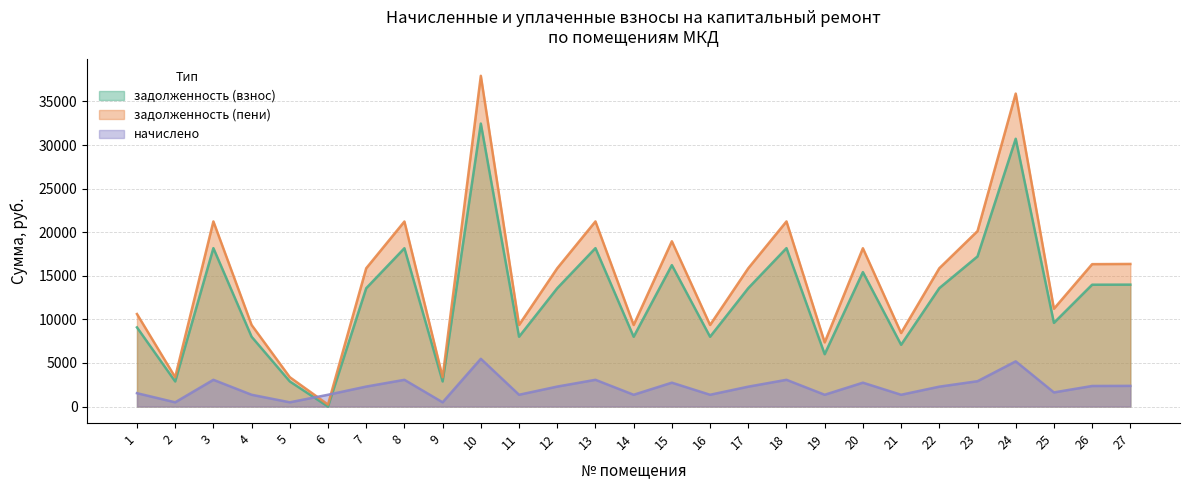

Does the chart have visible grid lines?

Yes